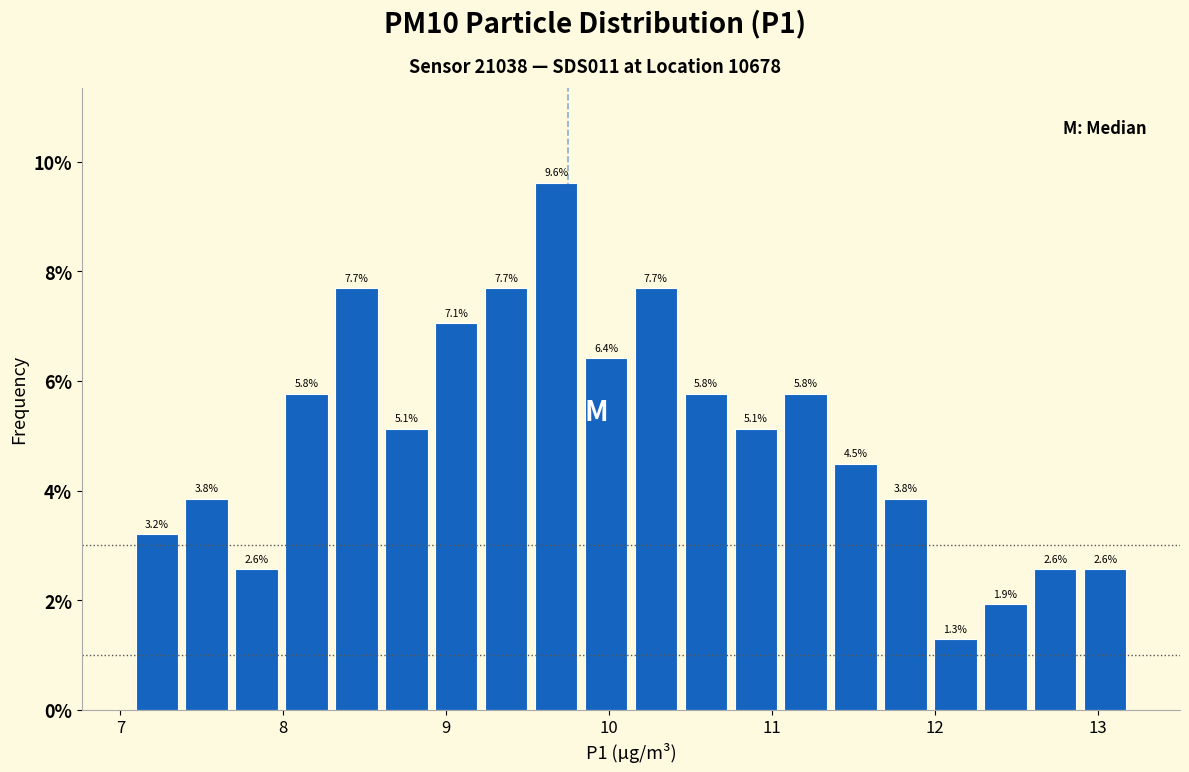

Around what value on the x-axis is the tallest bar? Give the approximate position of its centre, as read against the axis.

9.7